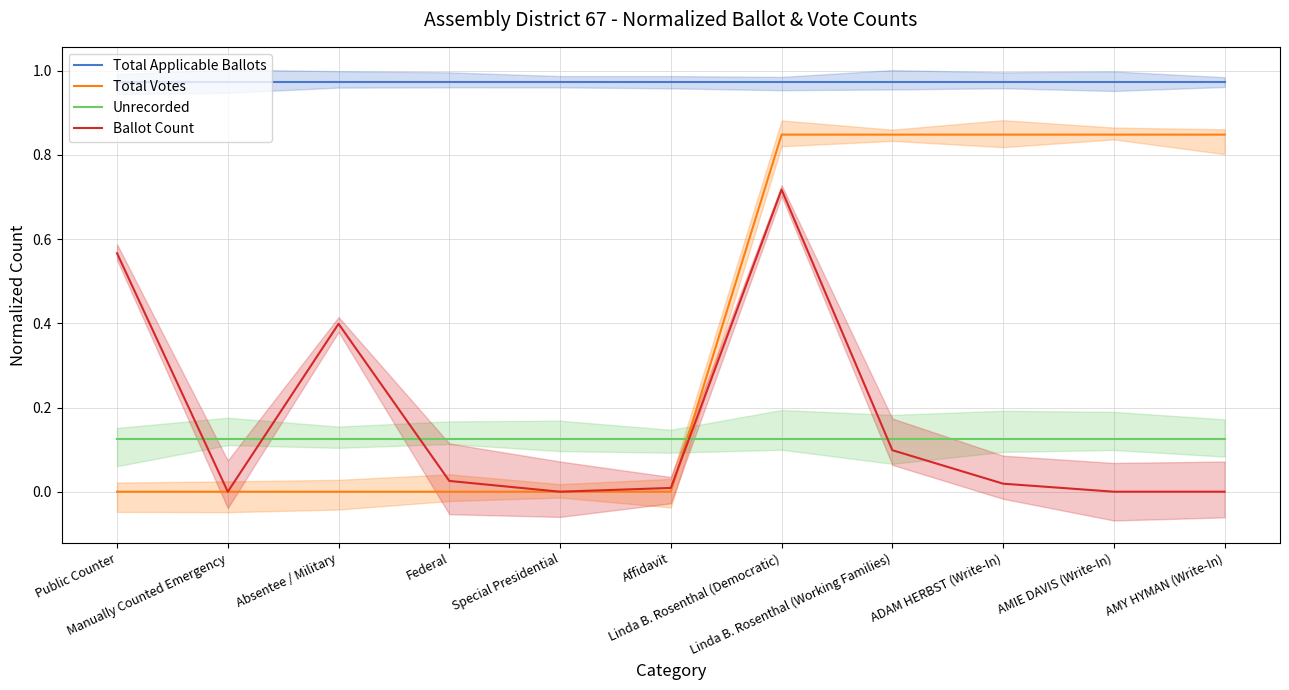

At which label is Total Applicable Ballots closest to 0?

Public Counter